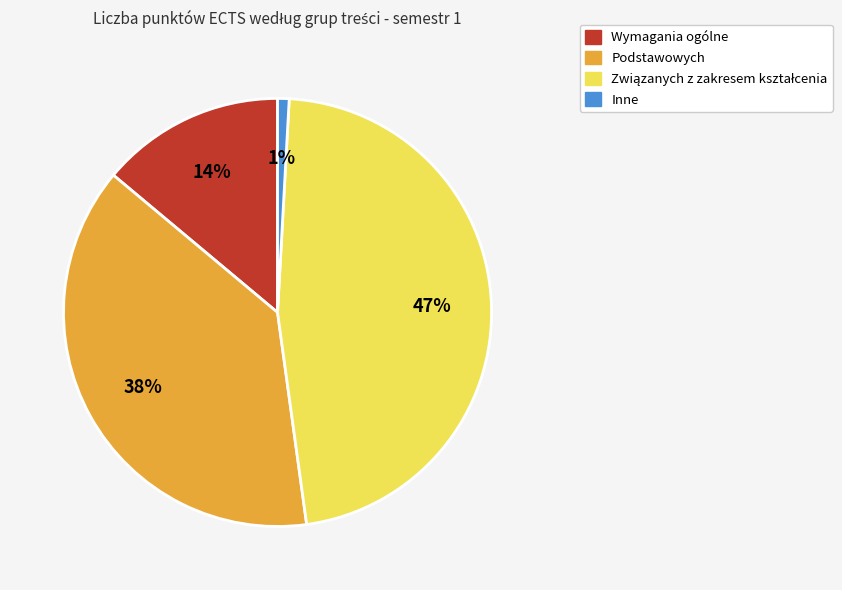

Is the sum of Wymagania ogólne and Inne greater than half?

No